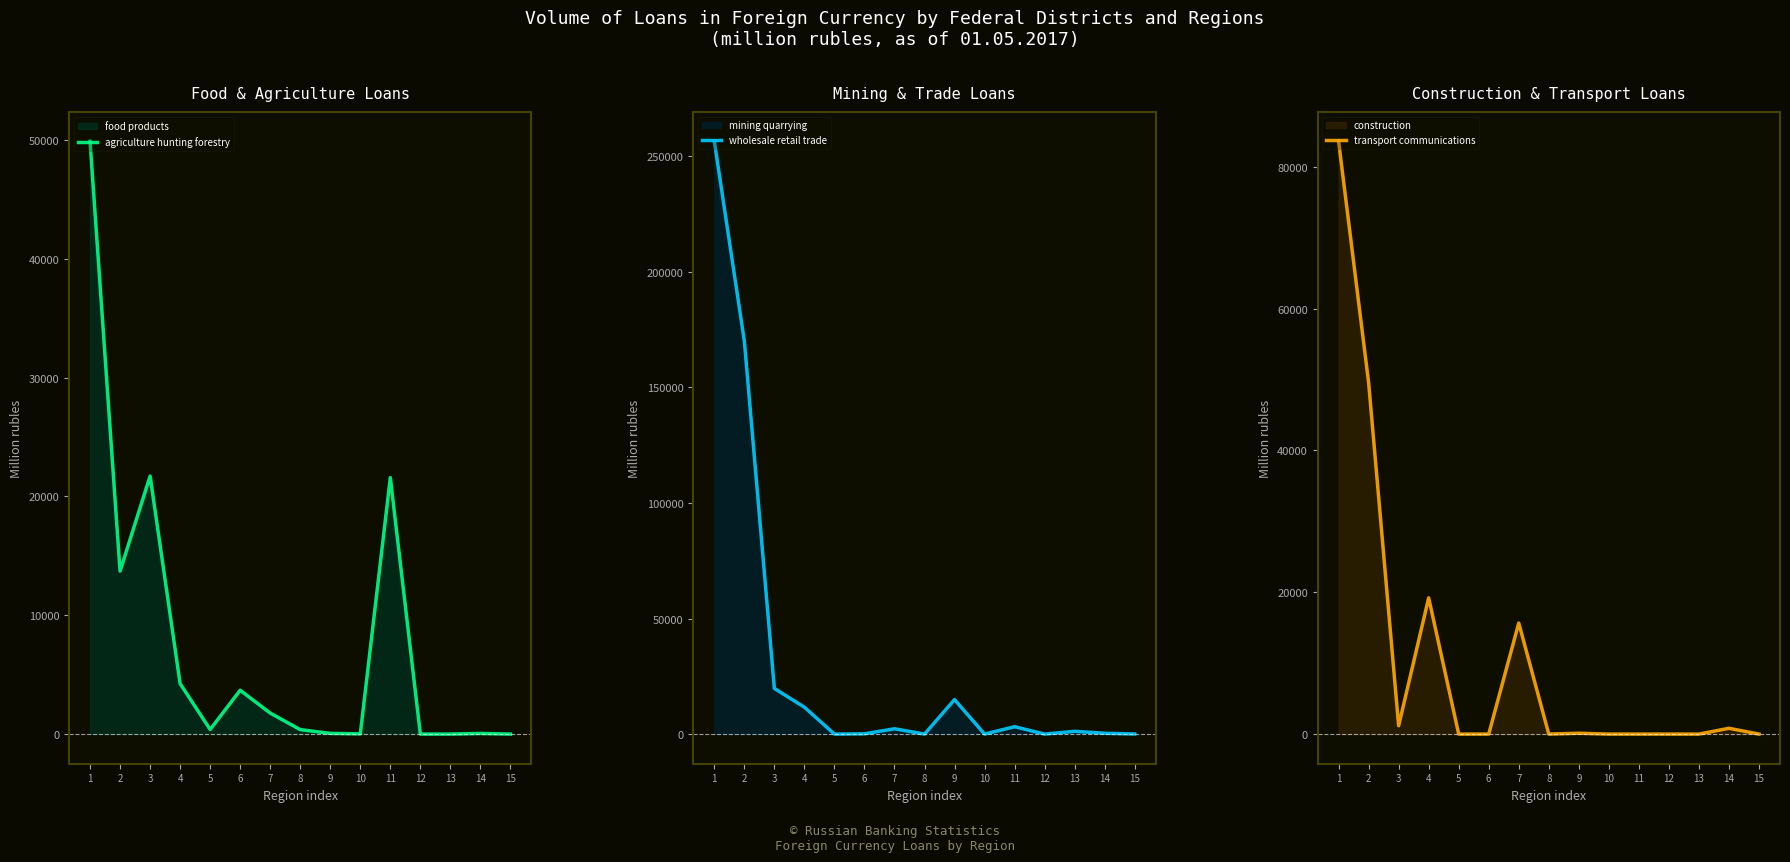

The value of wholesale retail trade at 8 is 0. True or false?

True